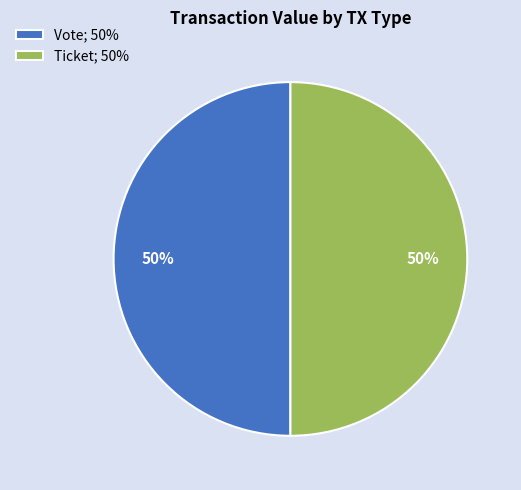

True or false: Ticket; 50% accounts for 63% of the total.

False